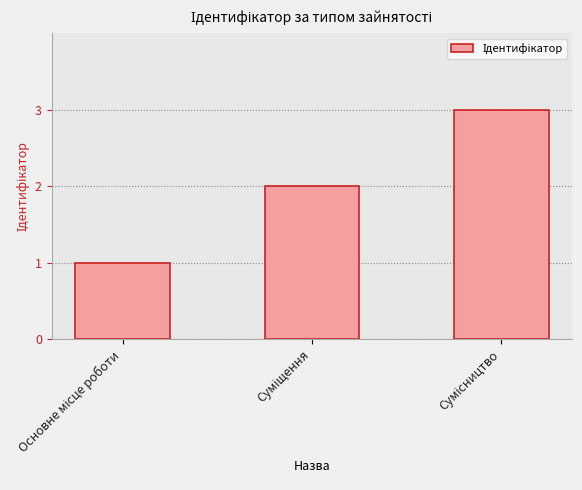

What is the minimum value shown in the chart?

1